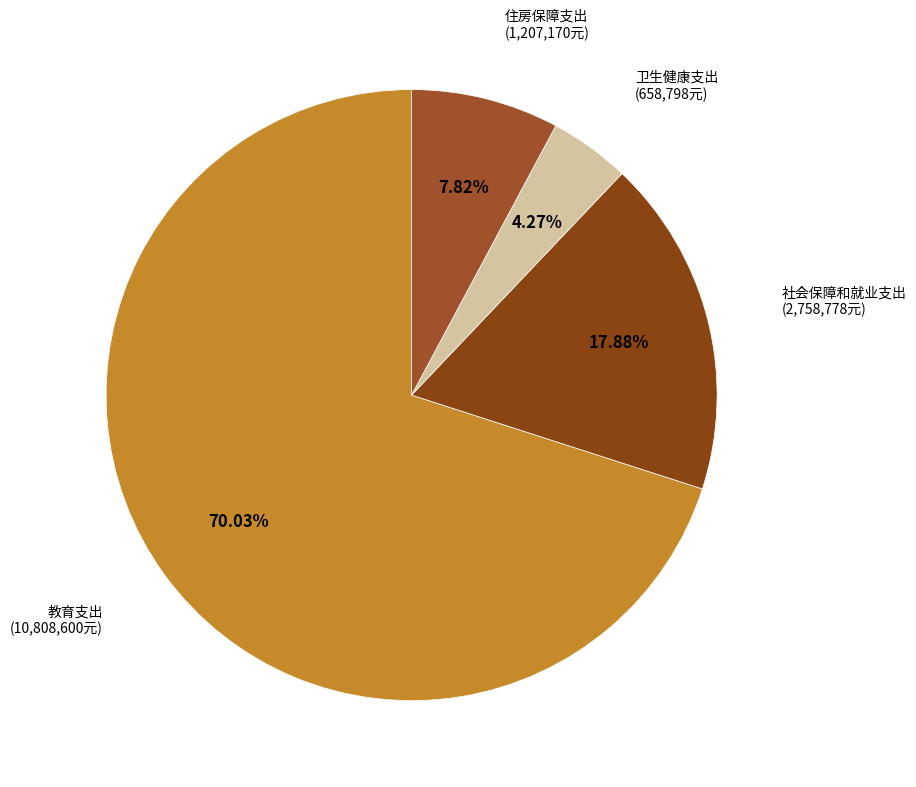

How many slices are in this pie chart?

4